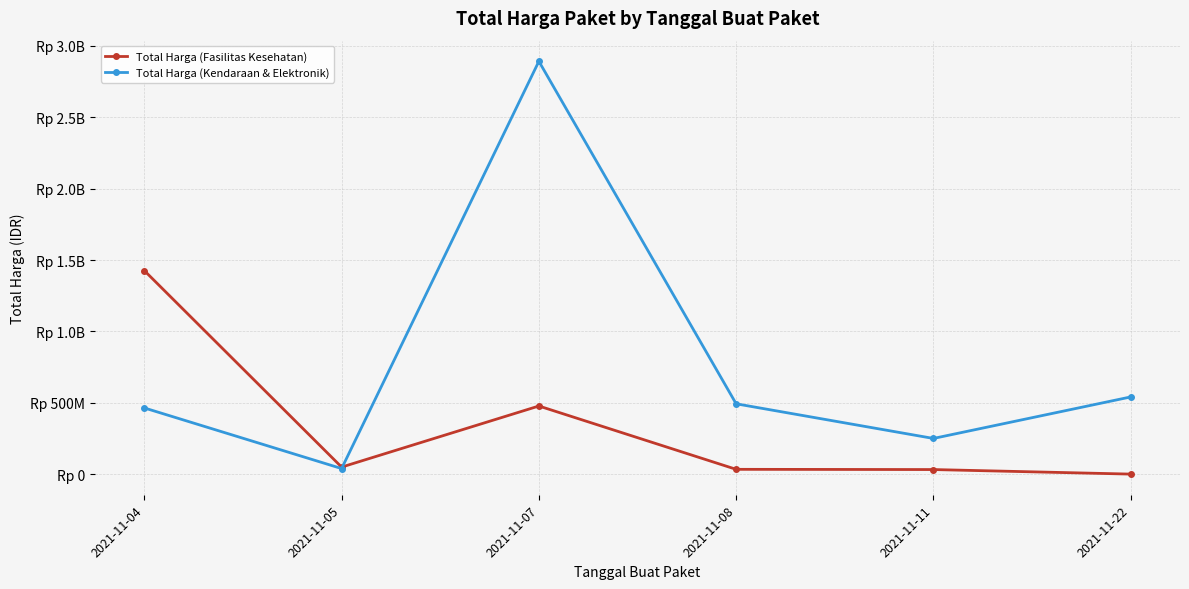

Where does the Total Harga (Fasilitas Kesehatan) series first go above 49730040?

2021-11-04